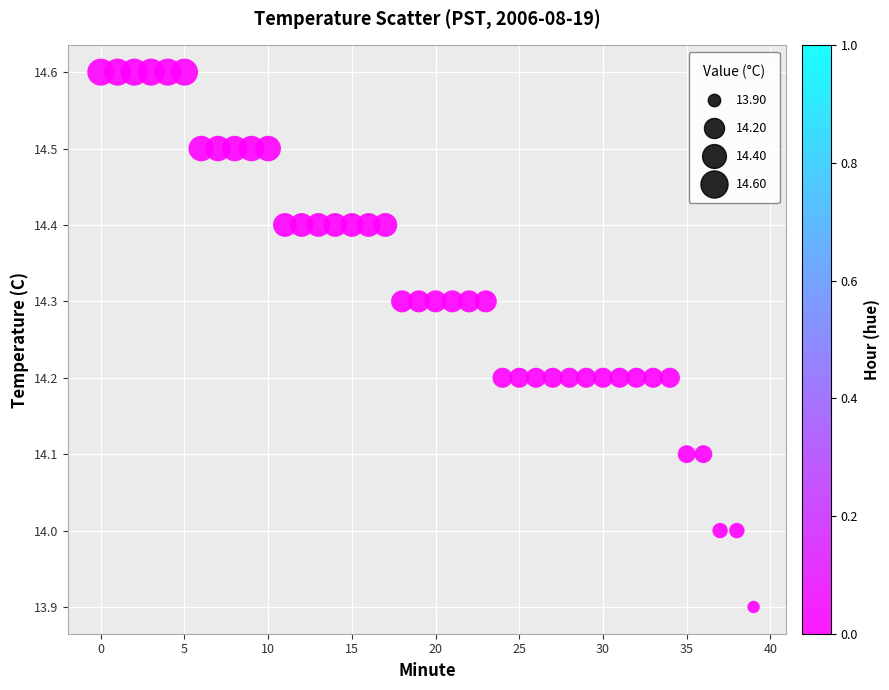

What is the range of Y values (max minus min)?

0.7